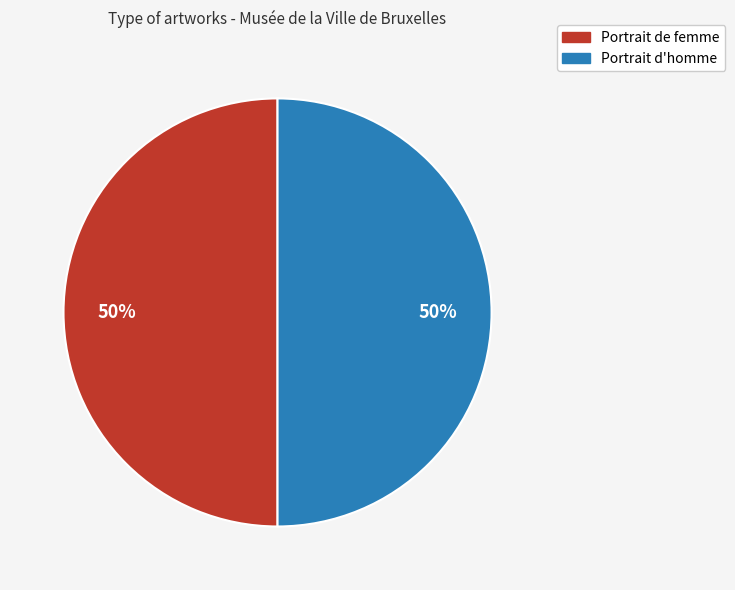

True or false: Portrait d'homme accounts for 50% of the total.

True